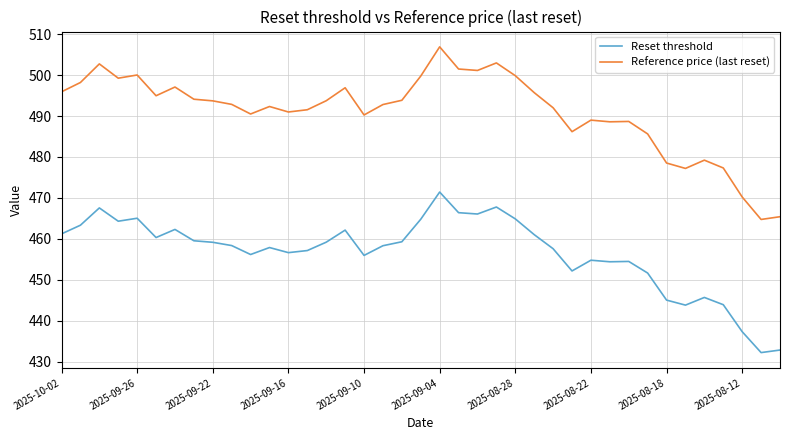

Which series has the largest range (max minus min)?

Reference price (last reset)